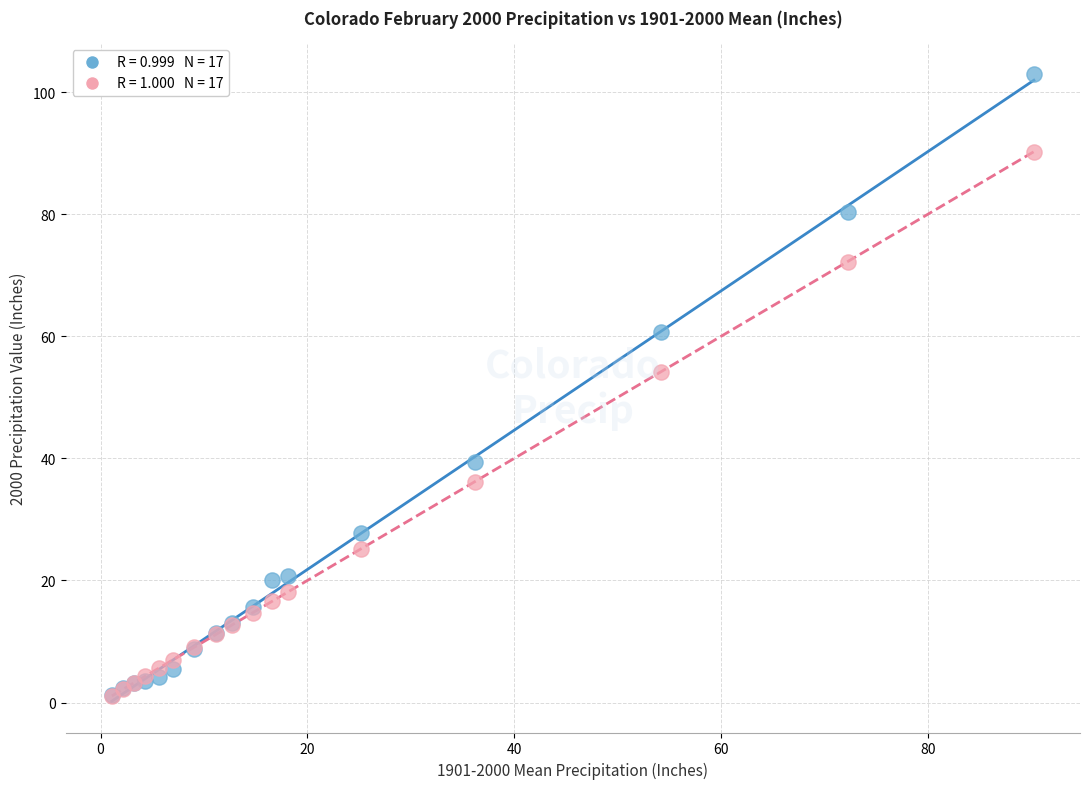

Across all series, what Y value is closest to 52?

54.2